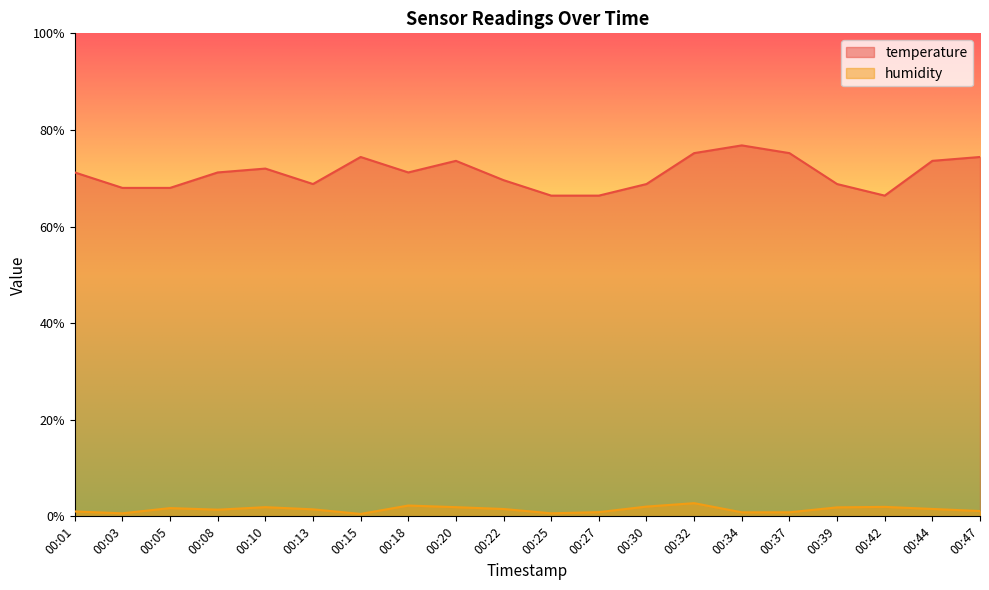

What is the sum of all humidity values?

28.6